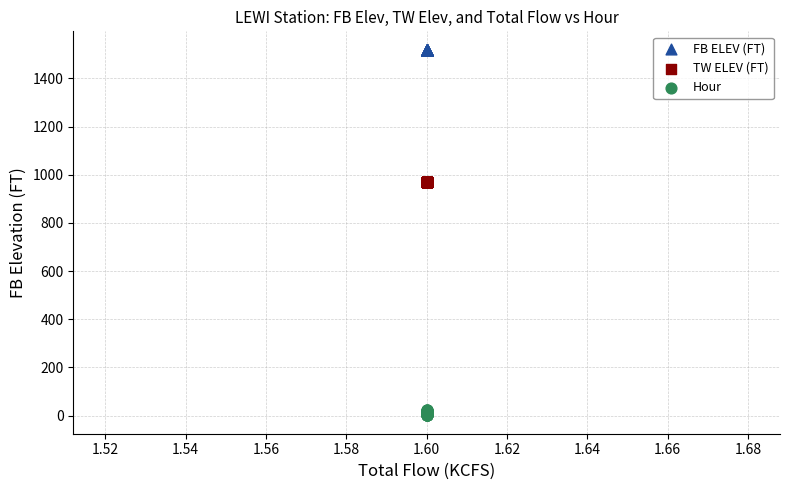

Which series contains the lowest Y value?

Hour